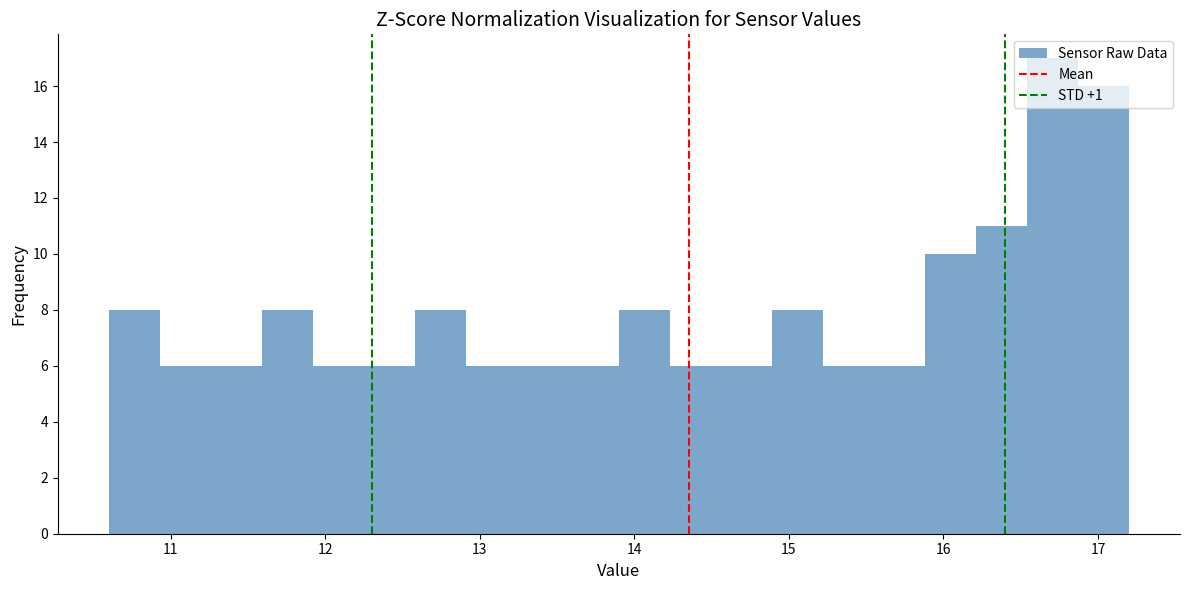

Read against the x-axis, roughly where is the centre of the tallest bar?

16.7